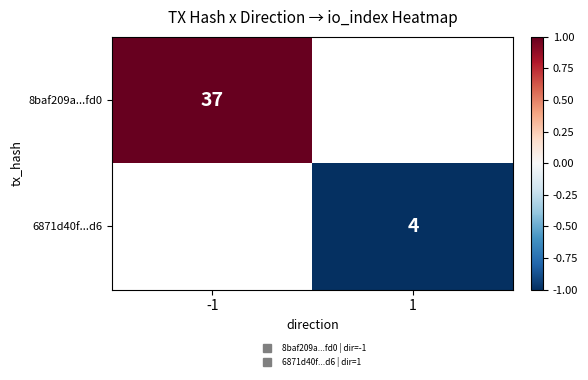

Rank the categories by 8baf209a...fd0 value from highest to lowest.

-1, 1